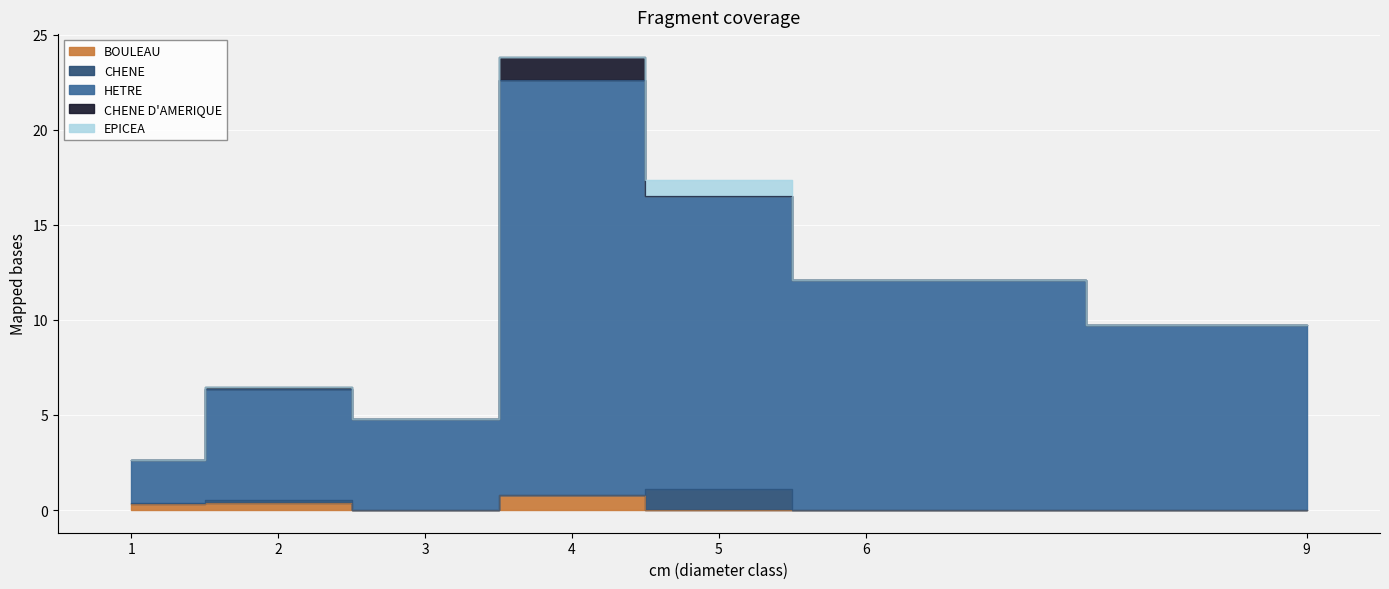

After their last crossing, which series has the higher values: CHENE or HETRE?

HETRE